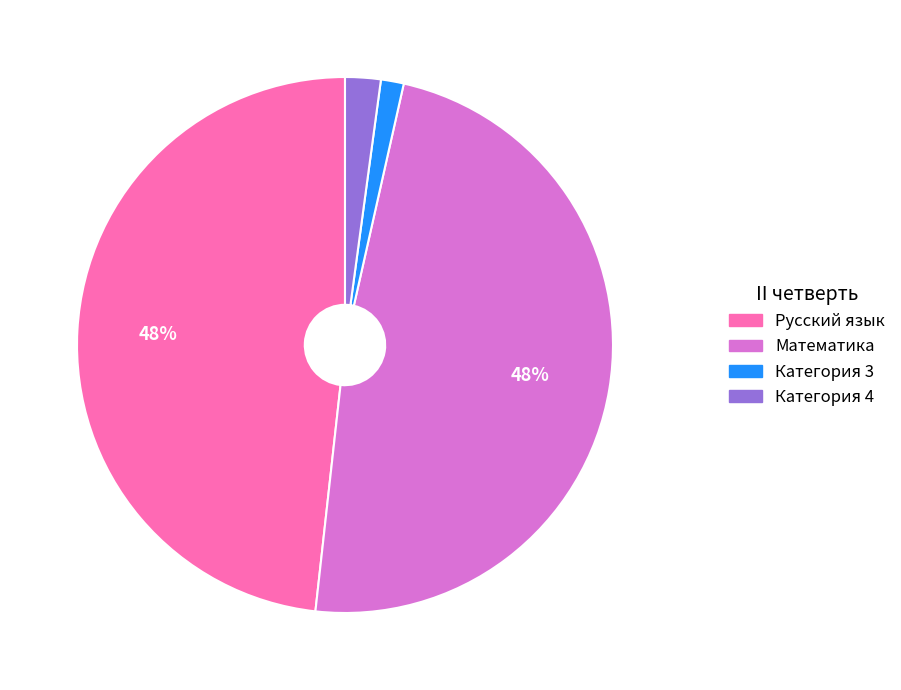

To the nearest percent, what percentage of the pie is Категория 4?

2%